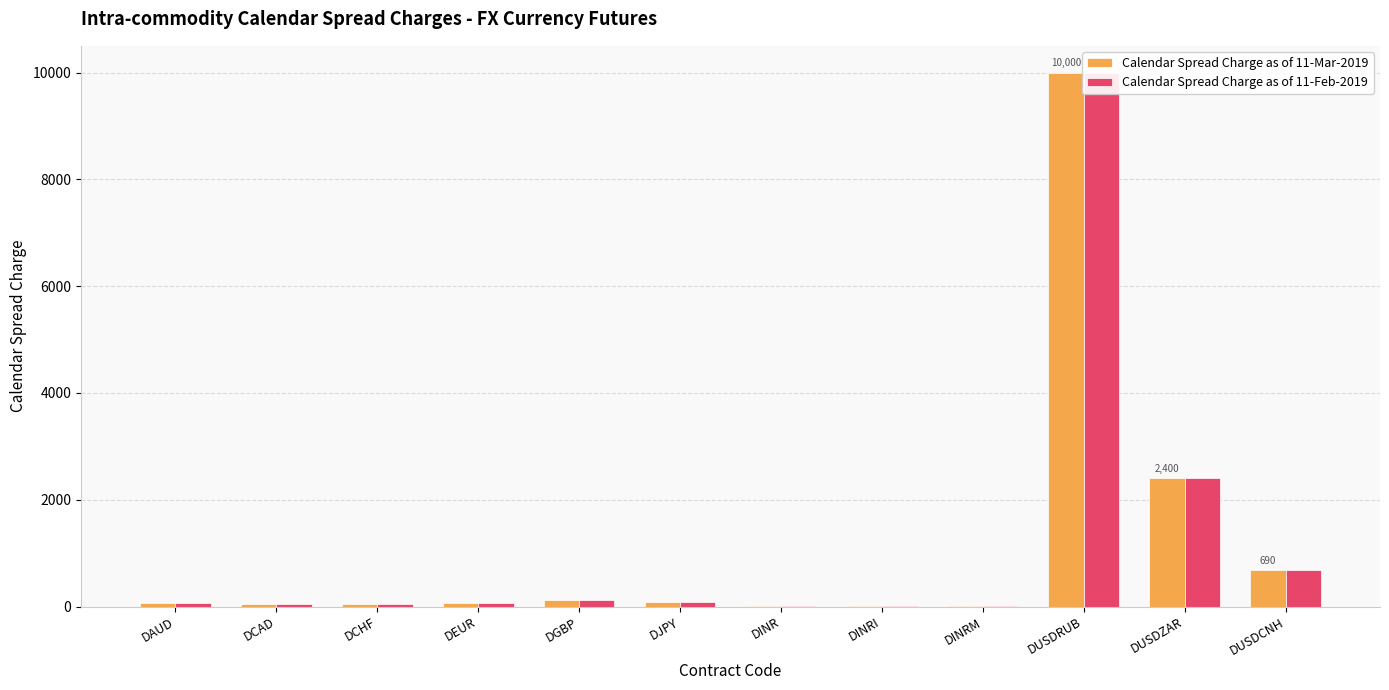

At which label is Calendar Spread Charge as of 11-Feb-2019 closest to 5001?

DUSDZAR